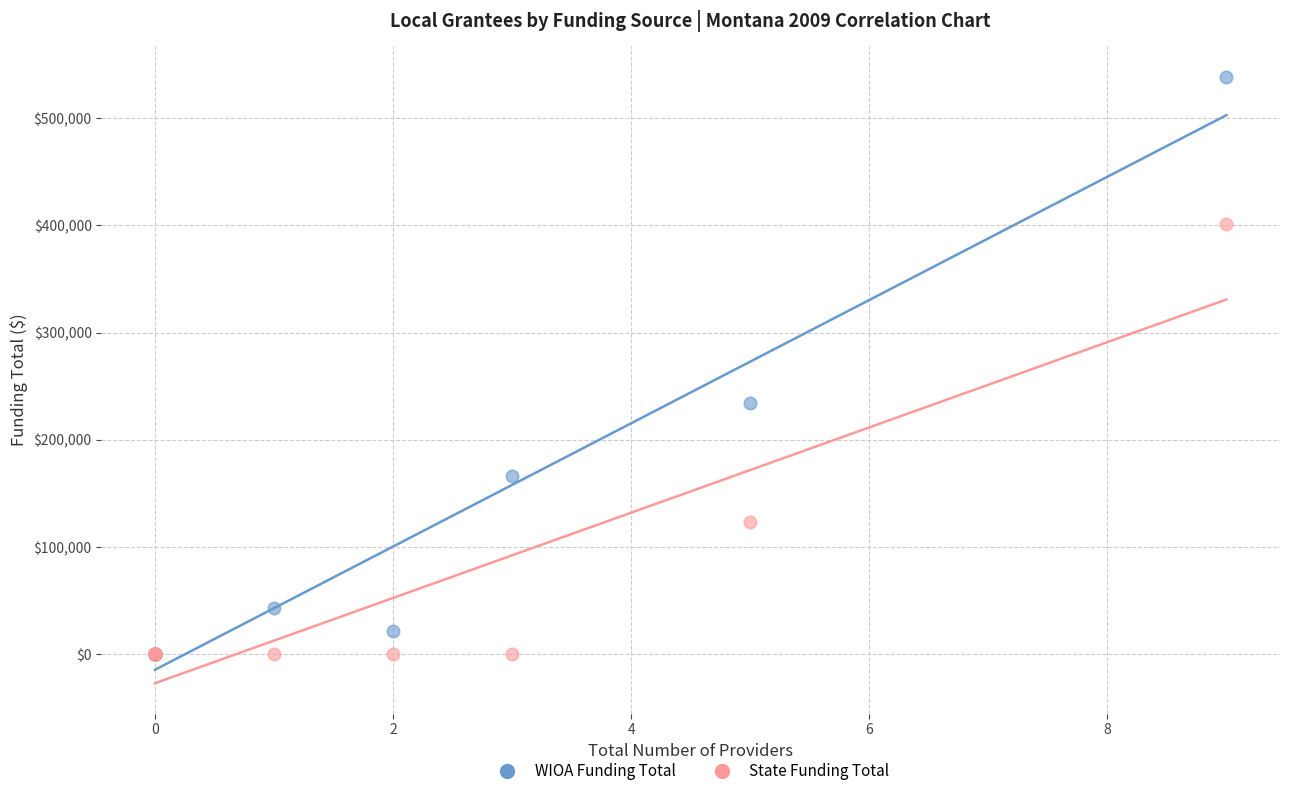

What are all the series names shown in the legend?

WIOA Funding Total, State Funding Total